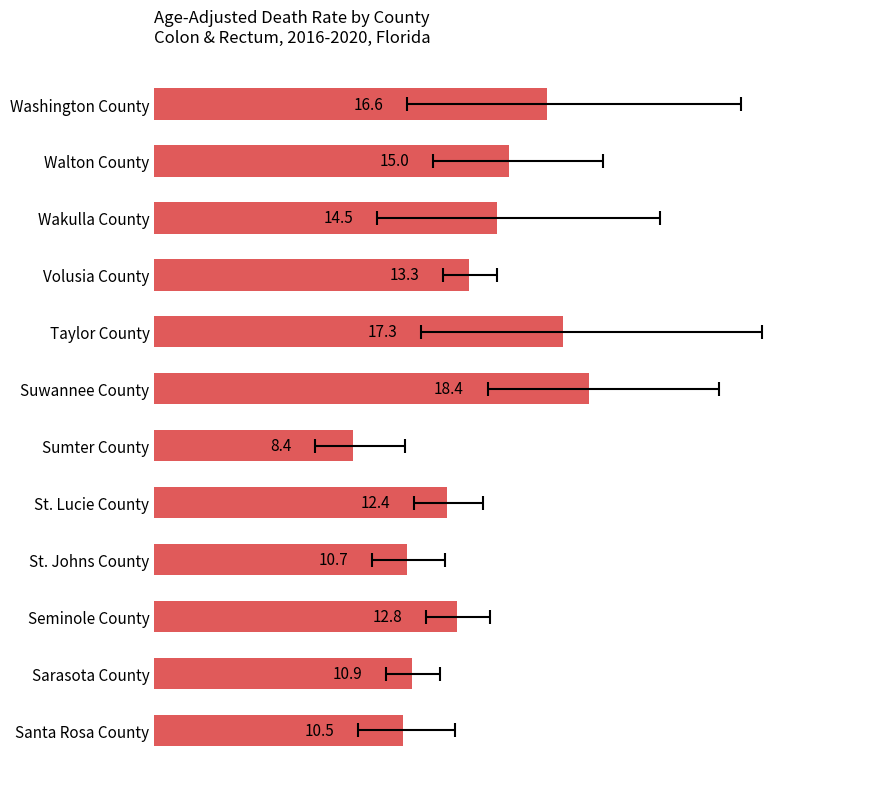

How many data points does each series have?

12